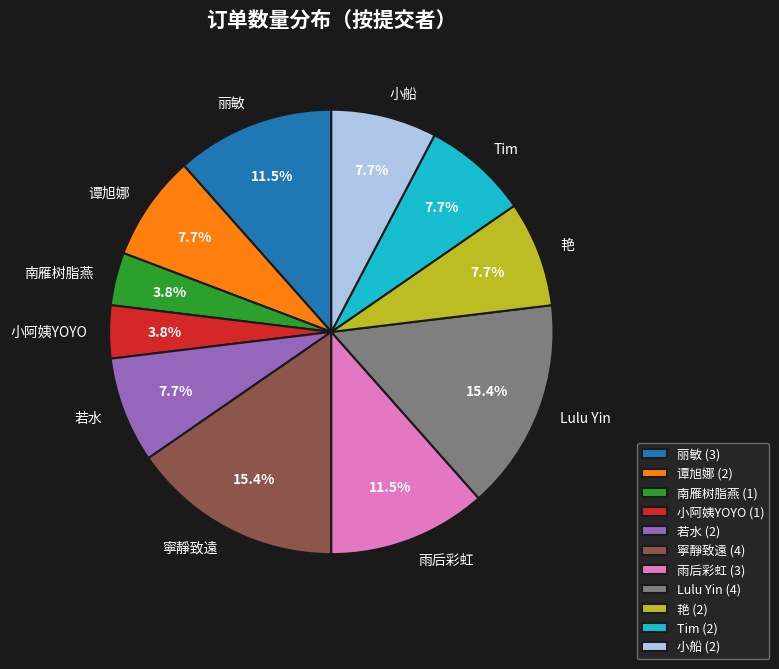

To the nearest percent, what is the average slice percentage?

9%